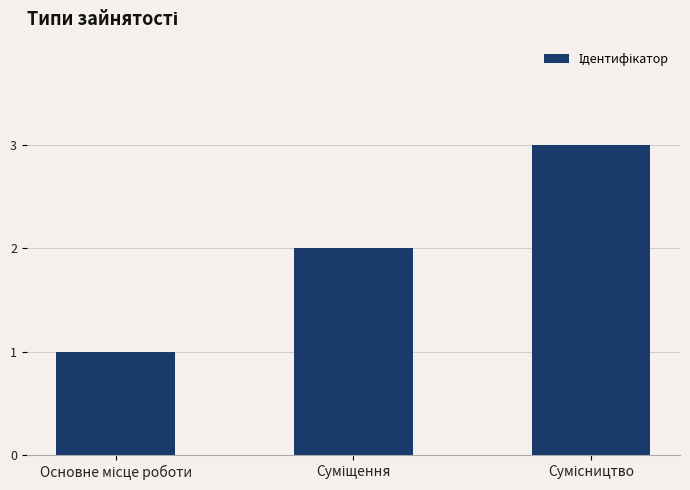

What is the maximum value shown in the chart?

3